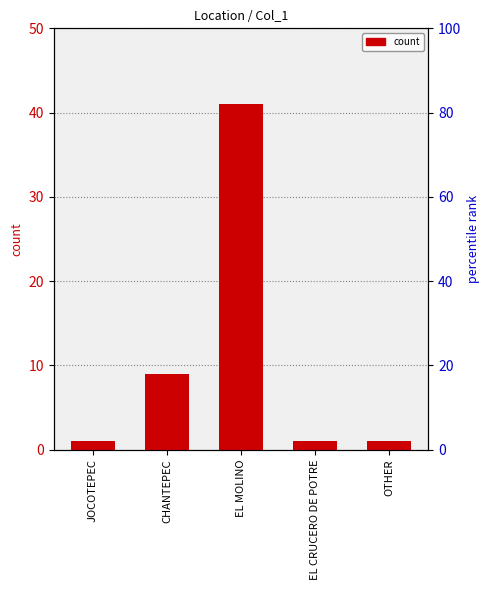

What is the ratio of the value at EL MOLINO to the value at OTHER?

41.0